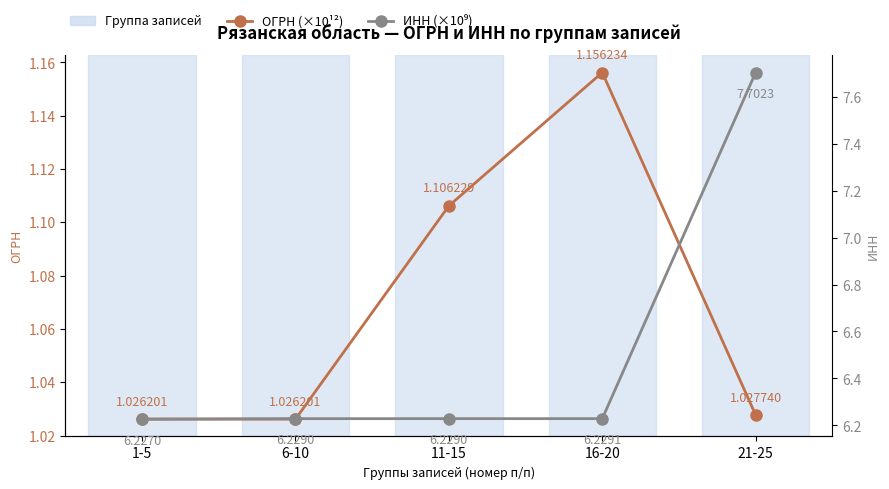

True or false: ОГРН (×10¹²) has a value of 1.0 at 6-10.

True